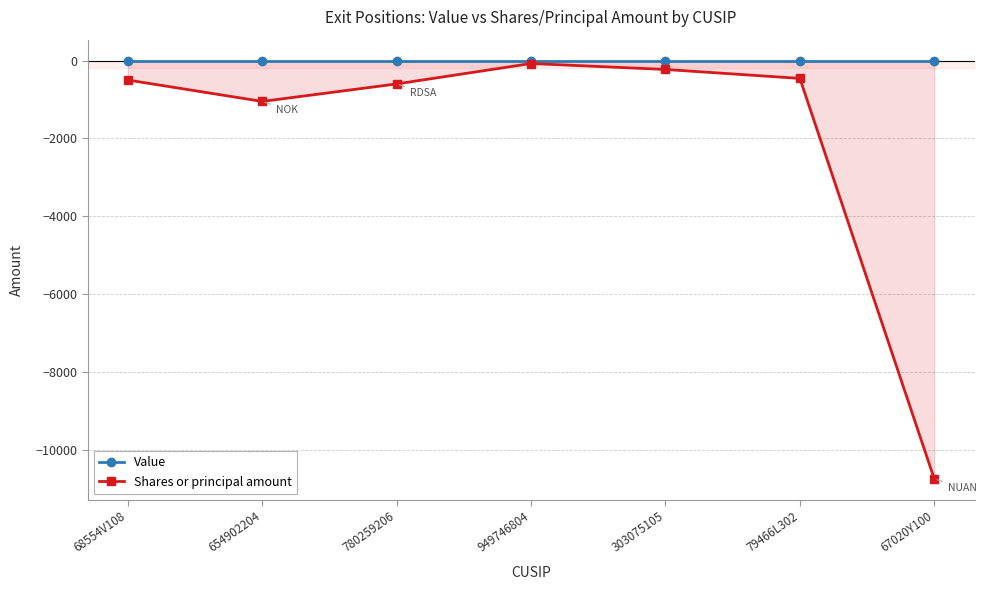

Which category has the highest value in the Value series?

68554V108